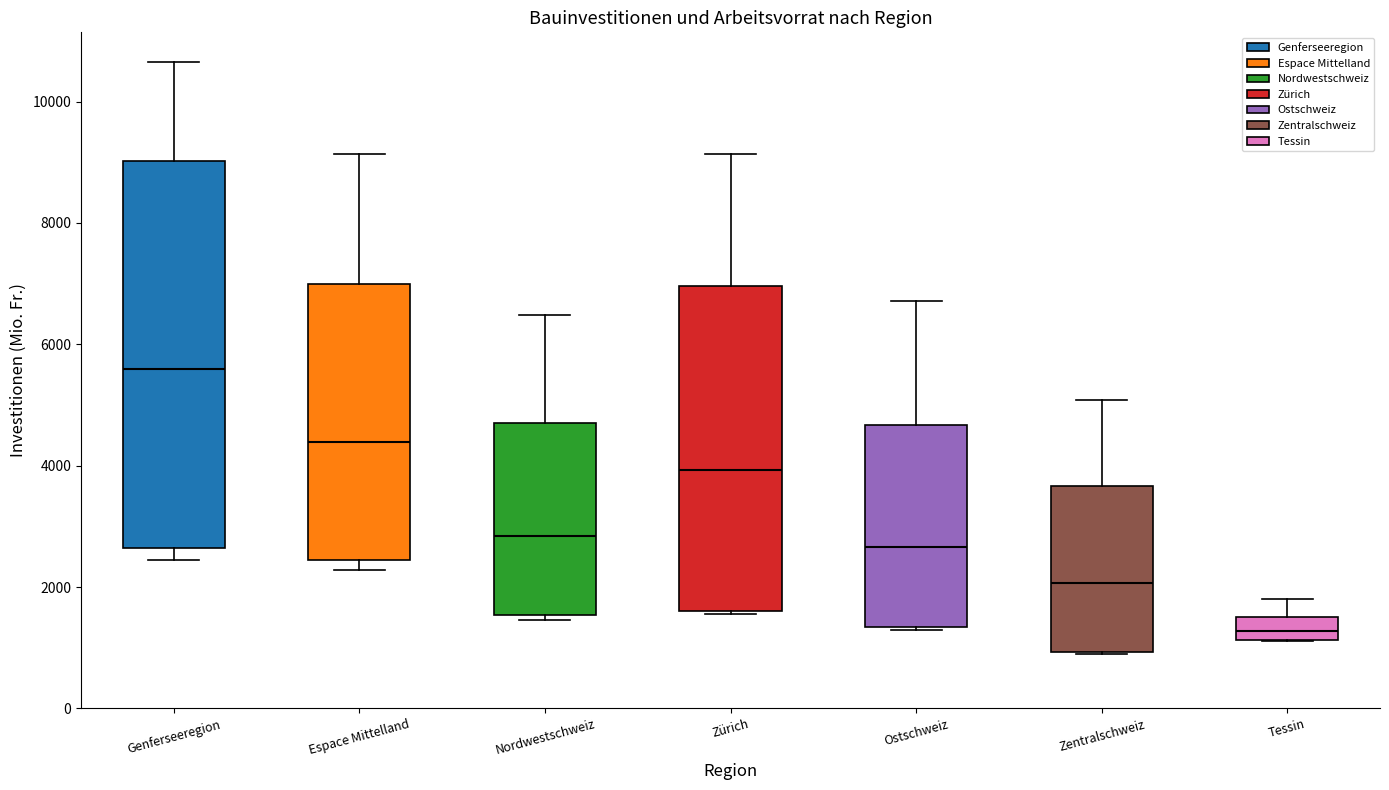

Where is the upper edge of the box for Tessin on the y-axis? The values are not printed on the chart, so give them approximately, as read against the axis.

1600